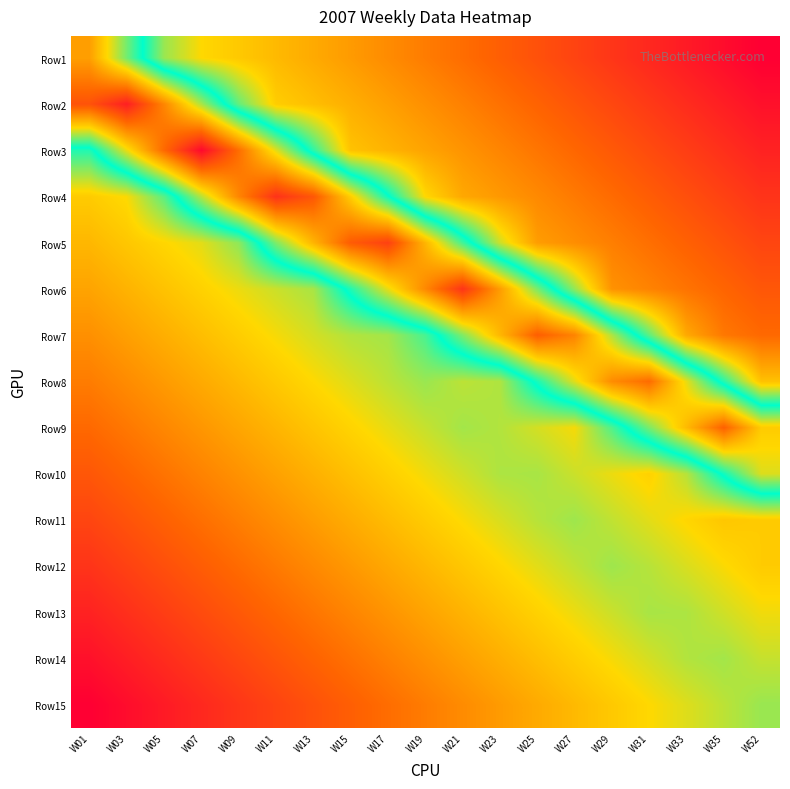

Reading left to right, extract all data points from this chart.

Row1: W01=75.0	W03=57.5	W05=40.0	W07=33.3	W09=31.1	W11=28.9	W13=26.7	W15=24.4	W17=22.2	W19=20.0	W21=17.8	W23=15.6	W25=13.3	W27=11.1	W29=8.9	W31=6.7	W33=4.4	W35=2.2	W52=0.0
Row2: W01=86.4	W03=94.8	W05=78.6	W07=61.1	W09=43.6	W11=31.7	W13=29.5	W15=27.3	W17=25.1	W19=22.9	W21=20.6	W23=18.4	W25=16.2	W27=14.0	W29=11.7	W31=9.5	W33=7.3	W35=5.1	W52=2.9
Row3: W01=47.9	W03=65.4	W05=82.9	W07=98.5	W09=82.1	W11=64.6	W13=47.1	W15=30.2	W17=27.9	W19=25.7	W21=23.5	W23=21.3	W25=19.0	W27=16.8	W29=14.6	W31=12.4	W33=10.2	W35=7.9	W52=5.7
Row4: W01=31.4	W03=33.7	W05=44.3	W07=61.8	W09=78.7	W11=91.7	W13=85.7	W15=68.2	W17=50.7	W19=33.2	W21=26.3	W23=24.1	W25=21.9	W27=19.7	W29=17.5	W31=15.2	W33=13.0	W35=10.8	W52=8.6
Row5: W01=28.6	W03=30.8	W05=33.0	W07=35.2	W09=40.7	W11=58.2	W13=71.9	W15=85.0	W17=89.3	W19=71.8	W21=54.3	W23=36.8	W25=24.8	W27=22.5	W29=20.3	W31=18.1	W33=15.9	W35=13.7	W52=11.4
Row6: W01=25.7	W03=27.9	W05=30.2	W07=32.4	W09=34.6	W11=36.8	W13=39.0	W15=52.1	W17=65.2	W19=78.2	W21=91.3	W23=75.4	W25=57.9	W27=40.4	W29=23.2	W31=21.0	W33=18.7	W35=16.5	W52=14.3
Row7: W01=22.9	W03=25.1	W05=27.3	W07=29.5	W09=31.7	W11=34.0	W13=36.2	W15=38.4	W17=39.4	W19=45.4	W21=58.4	W23=71.5	W25=84.5	W27=78.9	W29=61.4	W31=43.9	W33=26.4	W35=19.4	W52=17.1
Row8: W01=20.0	W03=22.2	W05=24.4	W07=26.7	W09=28.9	W11=31.1	W13=33.3	W15=35.6	W17=37.8	W19=40.0	W21=37.8	W23=38.6	W25=51.7	W27=64.7	W29=77.8	W31=82.5	W33=65.0	W35=47.5	W52=30.0
Row9: W01=17.1	W03=19.4	W05=21.6	W07=23.8	W09=26.0	W11=28.3	W13=30.5	W15=32.7	W17=34.9	W19=37.1	W21=39.4	W23=38.4	W25=36.2	W27=34.0	W29=44.9	W31=58.0	W33=71.0	W35=84.1	W52=68.6
Row10: W01=14.3	W03=16.5	W05=18.7	W07=21.0	W09=23.2	W11=25.4	W13=27.6	W15=29.8	W17=32.1	W19=34.3	W21=36.5	W23=38.7	W25=39.0	W27=36.8	W29=34.6	W31=32.4	W33=38.2	W35=51.2	W52=64.3
Row11: W01=11.4	W03=13.7	W05=15.9	W07=18.1	W09=20.3	W11=22.5	W13=24.8	W15=27.0	W17=29.2	W19=31.4	W21=33.7	W23=35.9	W25=38.1	W27=39.7	W29=37.5	W31=35.2	W33=33.0	W35=30.8	W52=31.4
Row12: W01=8.6	W03=10.8	W05=13.0	W07=15.2	W09=17.5	W11=19.7	W13=21.9	W15=24.1	W17=26.3	W19=28.6	W21=30.8	W23=33.0	W25=35.2	W27=37.5	W29=39.7	W31=38.1	W33=35.9	W35=33.7	W52=31.4
Row13: W01=5.7	W03=7.9	W05=10.2	W07=12.4	W09=14.6	W11=16.8	W13=19.0	W15=21.3	W17=23.5	W19=25.7	W21=27.9	W23=30.2	W25=32.4	W27=34.6	W29=36.8	W31=39.0	W33=38.7	W35=36.5	W52=34.3
Row14: W01=2.9	W03=5.1	W05=7.3	W07=9.5	W09=11.7	W11=14.0	W13=16.2	W15=18.4	W17=20.6	W19=22.9	W21=25.1	W23=27.3	W25=29.5	W27=31.7	W29=34.0	W31=36.2	W33=38.4	W35=39.4	W52=37.1
Row15: W01=0.0	W03=2.2	W05=4.4	W07=6.7	W09=8.9	W11=11.1	W13=13.3	W15=15.6	W17=17.8	W19=20.0	W21=22.2	W23=24.4	W25=26.7	W27=28.9	W29=31.1	W31=33.3	W33=35.6	W35=37.8	W52=40.0